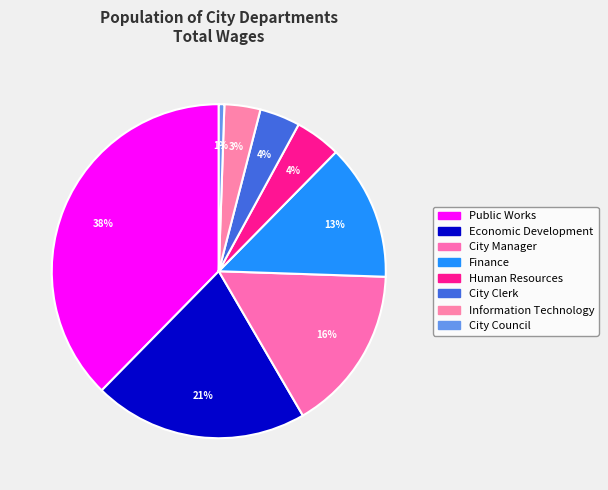

What is the change in value from City Manager to City Council?

-868102